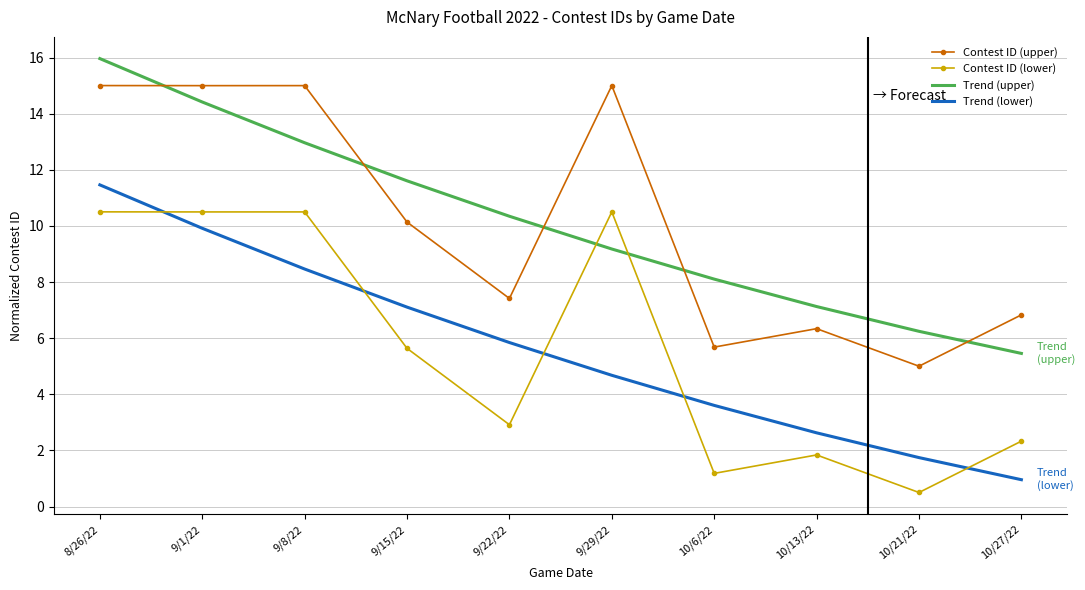

List the series in order of their peak value, lowest first.

Contest ID (lower), Trend (lower), Contest ID (upper), Trend (upper)